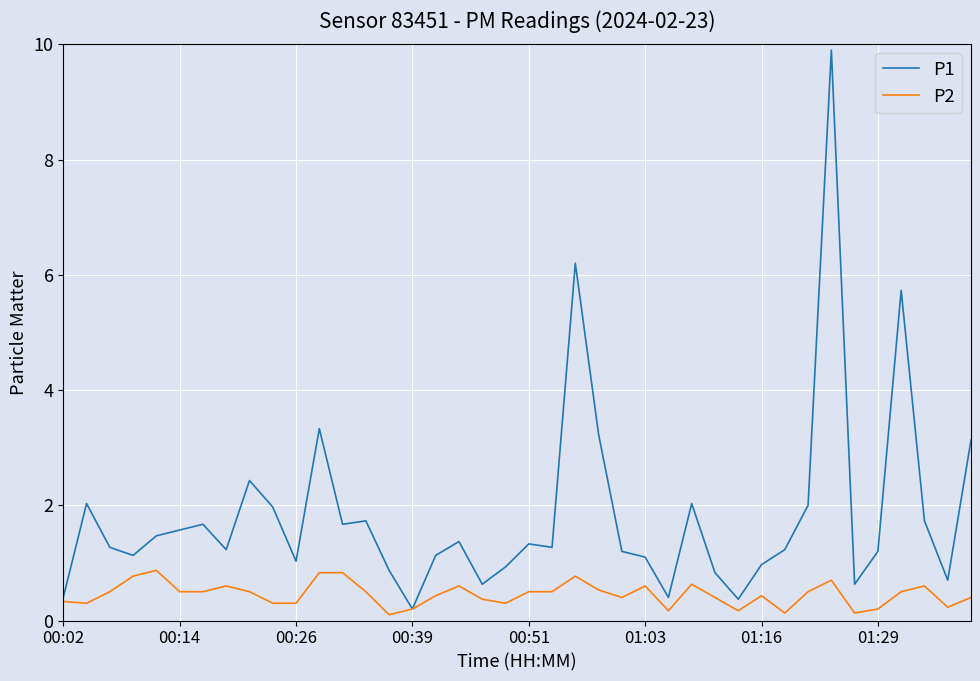

List the series in order of their peak value, lowest first.

P2, P1